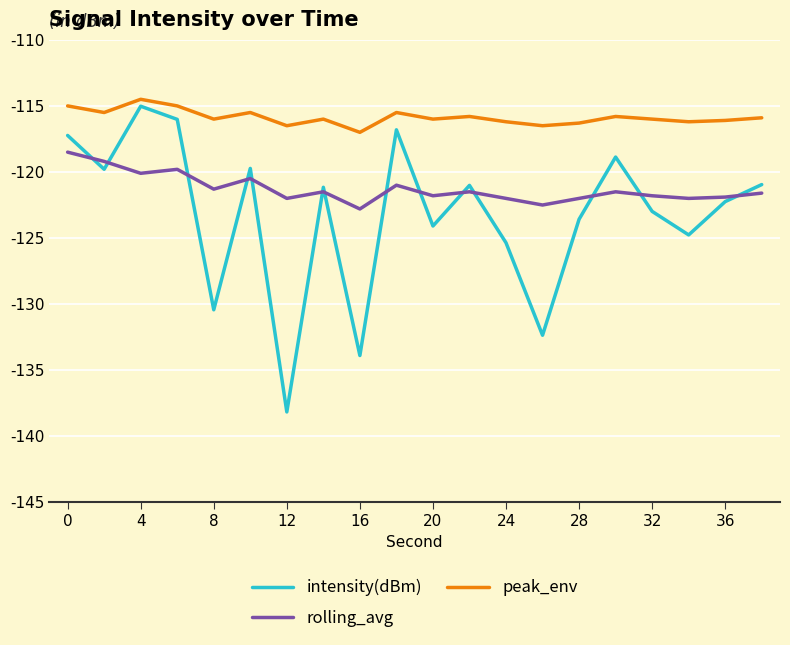

Which series has the largest total across all categories?

peak_env